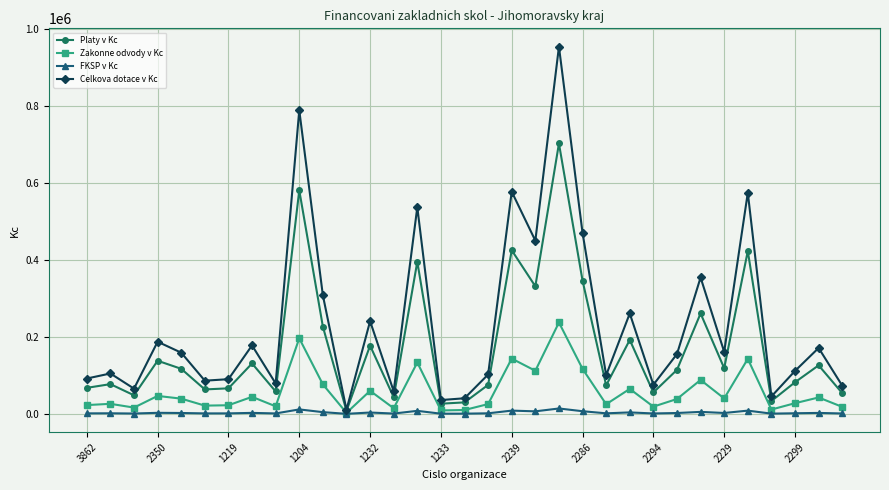

True or false: FKSP v Kc has more than 1 points higher than both neighbors.

True